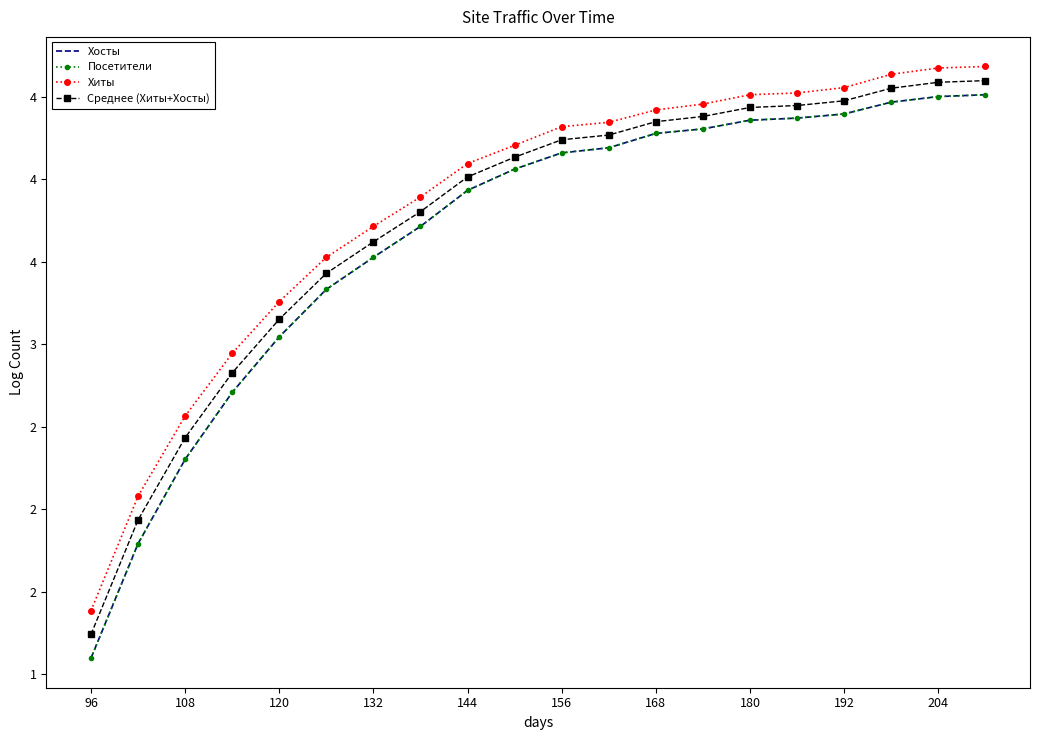

What is the maximum value for Хиты?

4.7